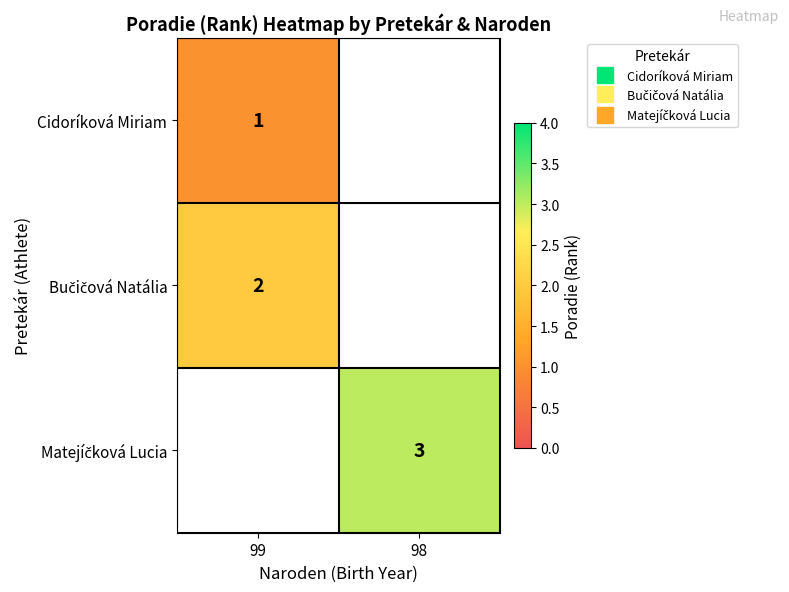

List the series in order of their overall mean, lowest first.

Cidoríková Miriam, Bučičová Natália, Matejíčková Lucia